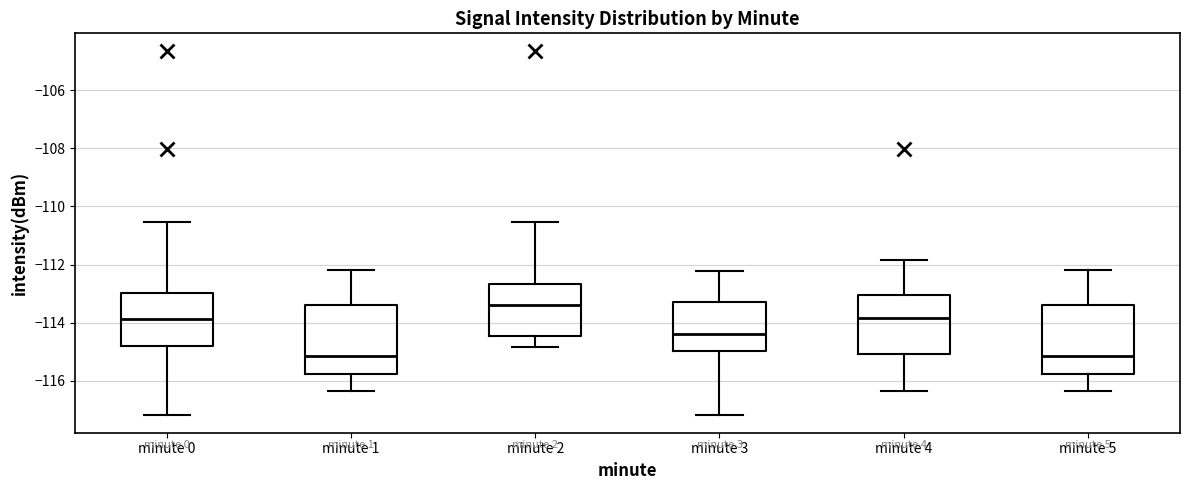

Reading left to right, read every box against the y-axis: the position of its median line, the range the box covers, and the ends of its whiskers. The values are not printed on the chart, so give them approximately, as read against the axis.

minute 0: median -113.8, box -114.8 to -113.0, whiskers -117.2 to -110.6
minute 1: median -115.2, box -115.8 to -113.4, whiskers -116.4 to -112.2
minute 2: median -113.4, box -114.4 to -112.6, whiskers -114.8 to -110.6
minute 3: median -114.4, box -115.0 to -113.4, whiskers -117.2 to -112.2
minute 4: median -113.8, box -115.0 to -113.0, whiskers -116.4 to -111.8
minute 5: median -115.2, box -115.8 to -113.4, whiskers -116.4 to -112.2